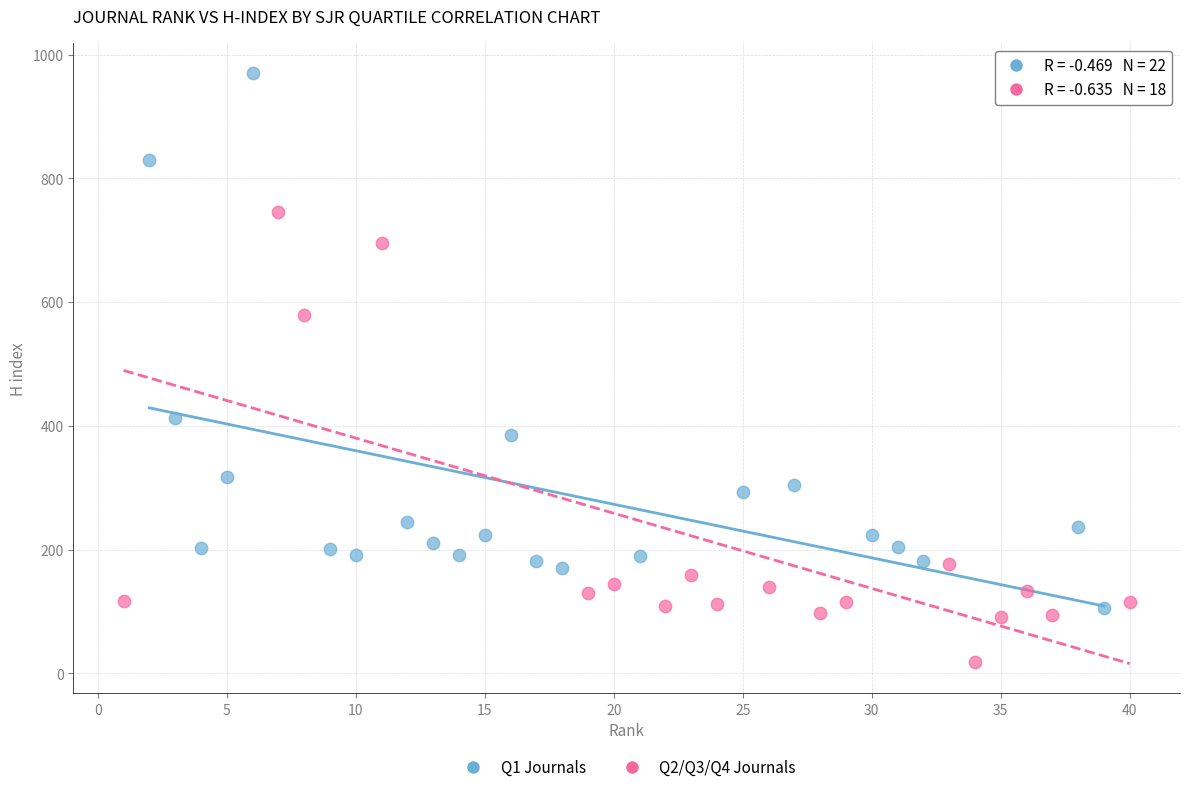

What are all the series names shown in the legend?

Q1 Journals, Q2/Q3/Q4 Journals